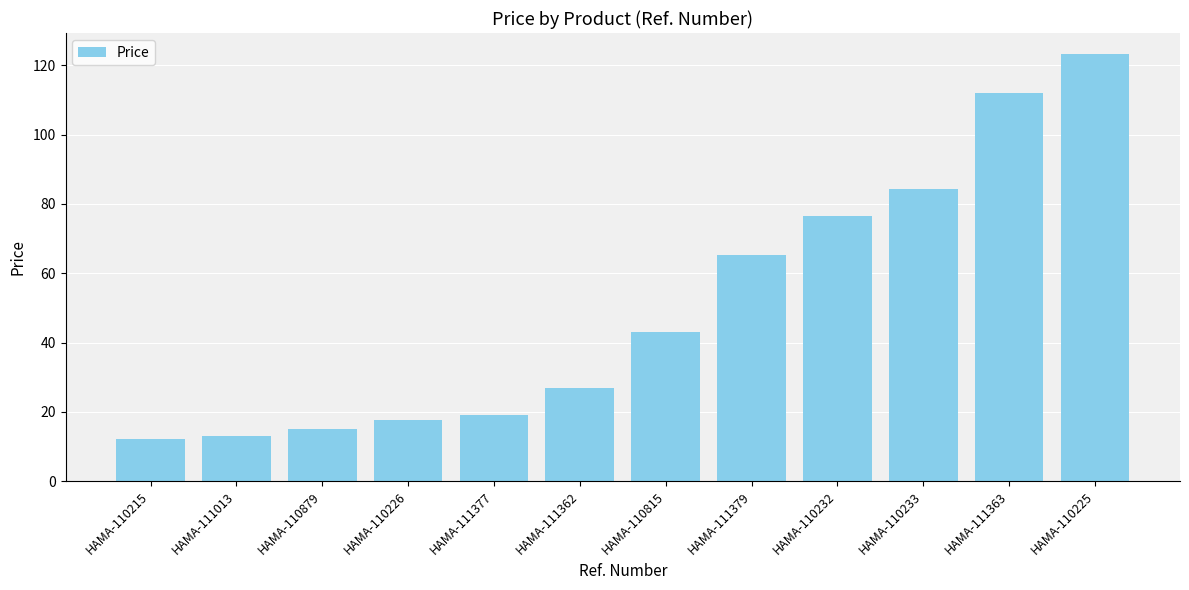

Reading left to right, what are all the values shown in this chart?

12.3	13.0	15.0	17.6	19.0	27.0	43.0	65.4	76.4	84.3	112.0	123.1